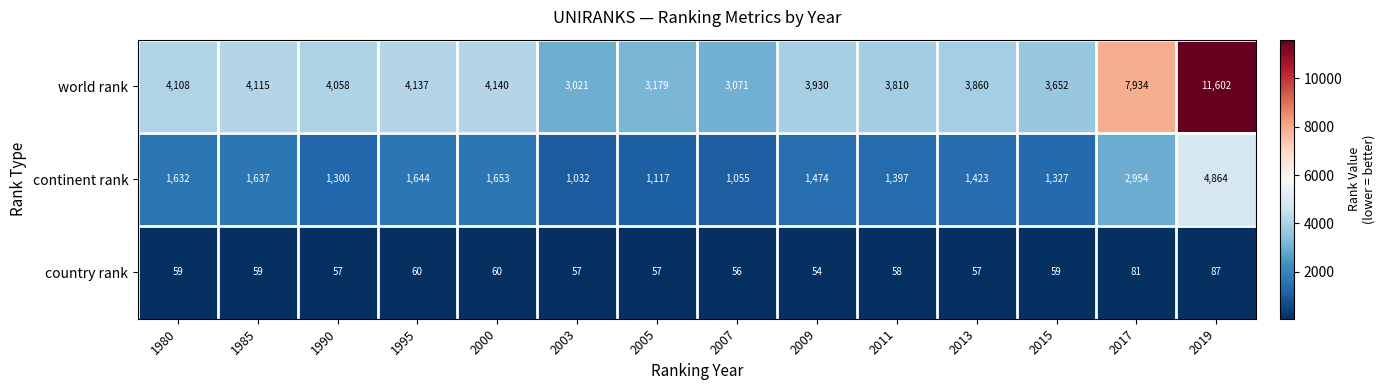

Rank the categories by continent rank value from highest to lowest.

2019, 2017, 2000, 1995, 1985, 1980, 2009, 2013, 2011, 2015, 1990, 2005, 2007, 2003